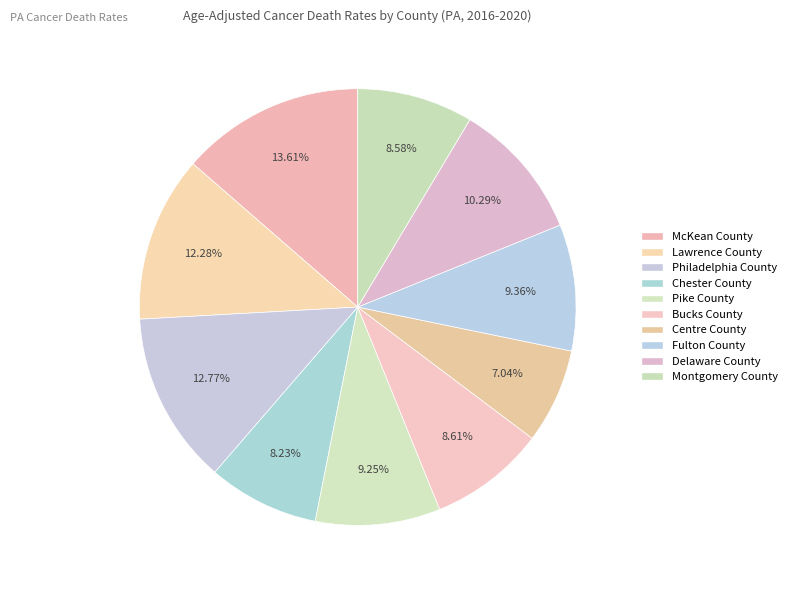

How many segments does this pie chart have?

10